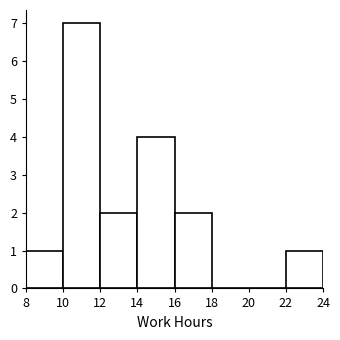

Reading left to right, transcribe this chart: for each bar, give the range it covers on the x-axis and its height. The values are not printed on the chart, so give them approximately, as read against the axis.

8 to 10: 1
10 to 12: 7
12 to 14: 2
14 to 16: 4
16 to 18: 2
18 to 20: 0
20 to 22: 0
22 to 24: 1